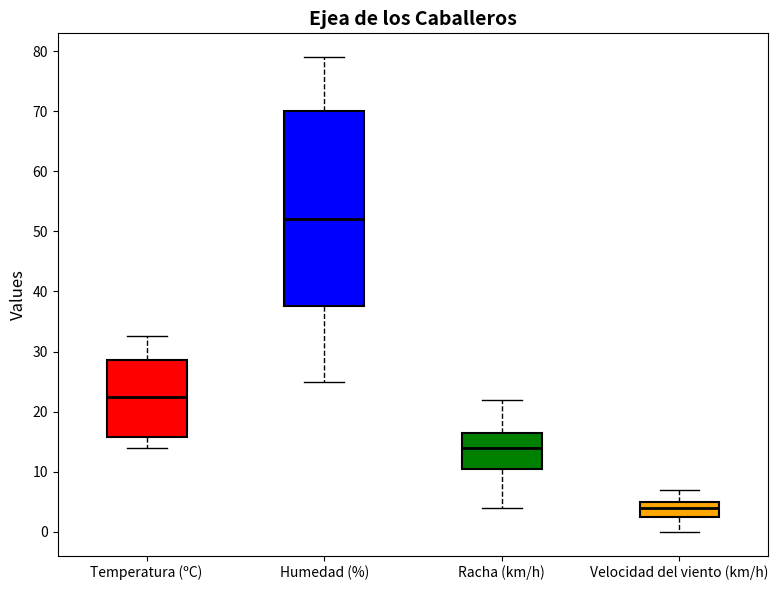

List the series in order of their overall mean, highest first.

Humedad (%), Temperatura (ºC), Racha (km/h), Velocidad del viento (km/h)